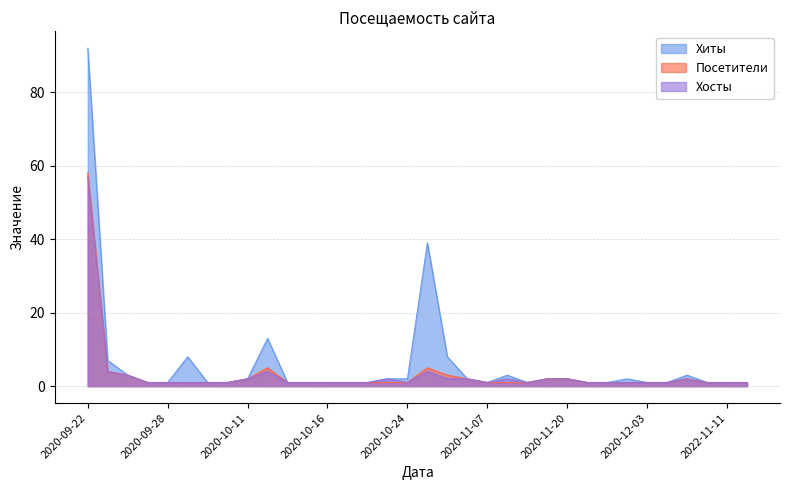

The Хосты series shows 2 at 2020-10-23. True or false?

True